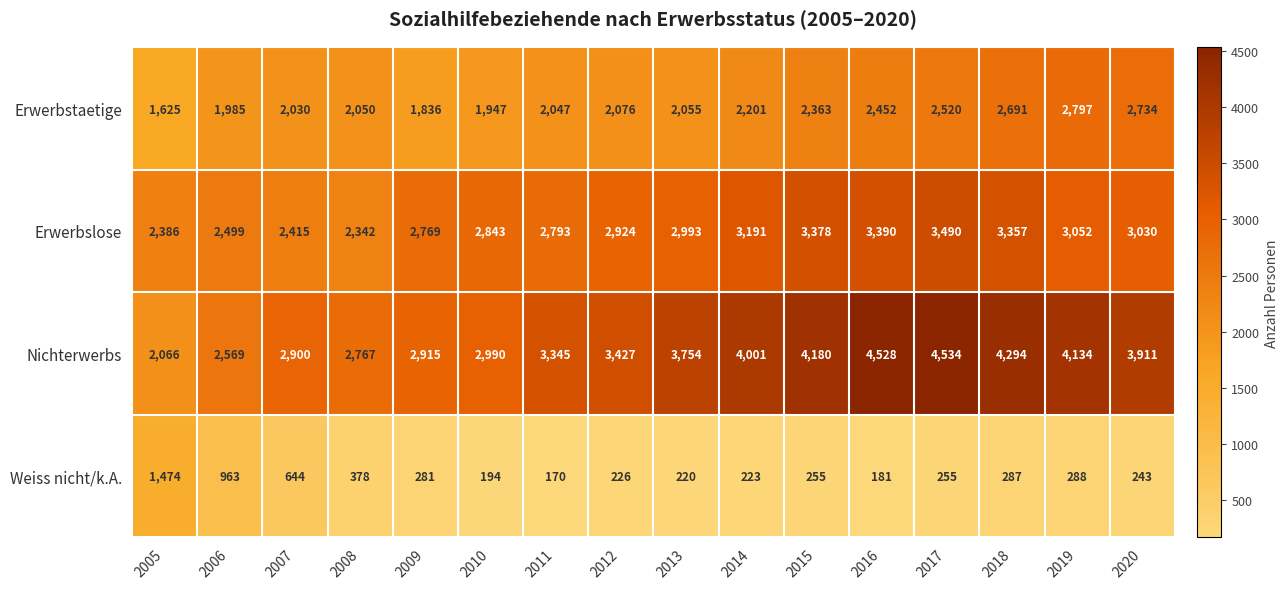

Between 2007 and 2014, which series saw the biggest shift?

Nichterwerbs